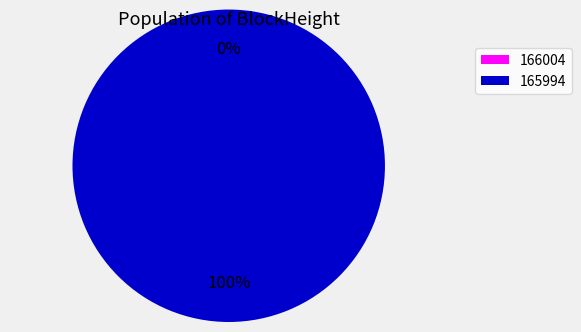

Which category has the smallest portion of the pie?

166004